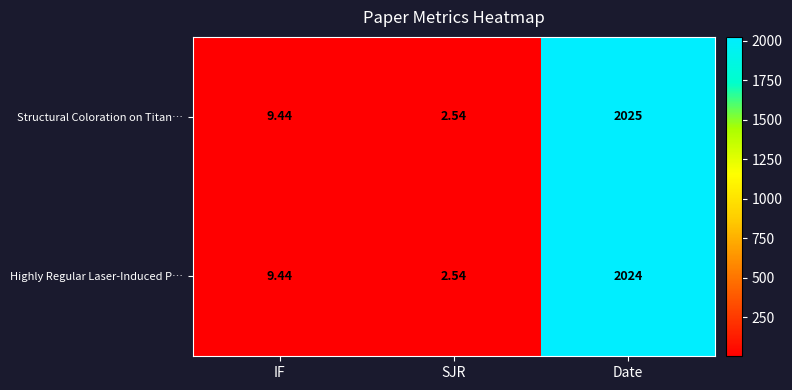

Count the number of data series in this chart.

2